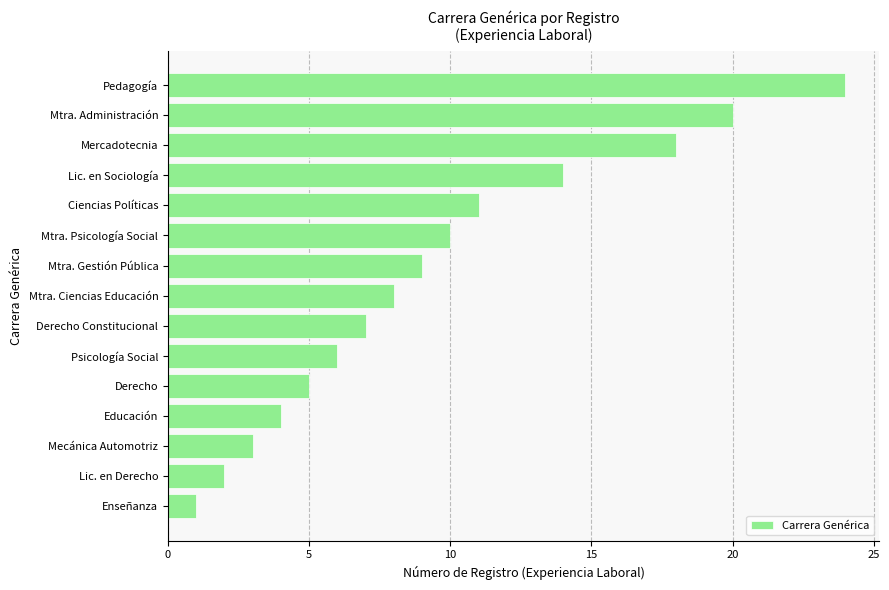

List the labels in order of value, smallest first.

Enseñanza, Lic. en Derecho, Mecánica Automotriz, Educación, Derecho, Psicología Social, Derecho Constitucional, Mtra. Ciencias Educación, Mtra. Gestión Pública, Mtra. Psicología Social, Ciencias Políticas, Lic. en Sociología, Mercadotecnia, Mtra. Administración, Pedagogía